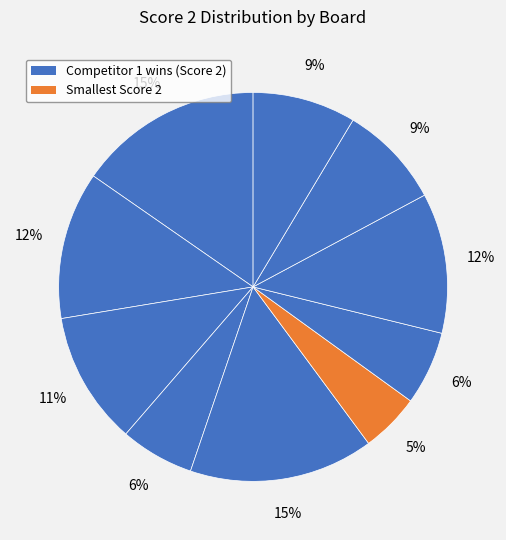

Count the number of slices in the pie.

10